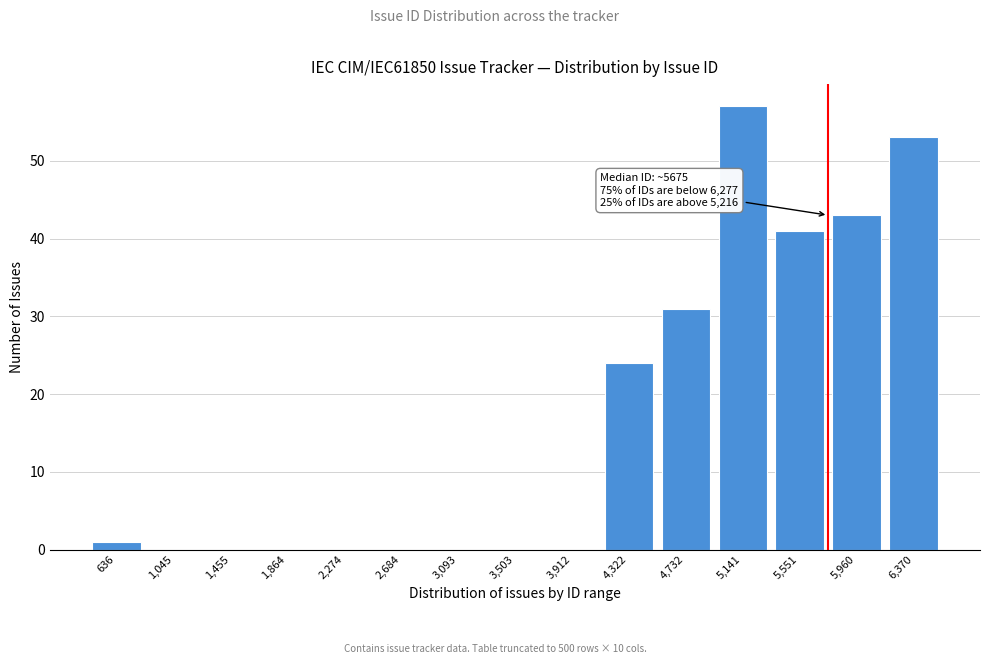

Reading left to right, extract all data points from this chart.

636=1	1,045=0	1,455=0	1,864=0	2,274=0	2,684=0	3,093=0	3,503=0	3,912=0	4,322=24	4,732=31	5,141=57	5,551=41	5,960=43	6,370=53